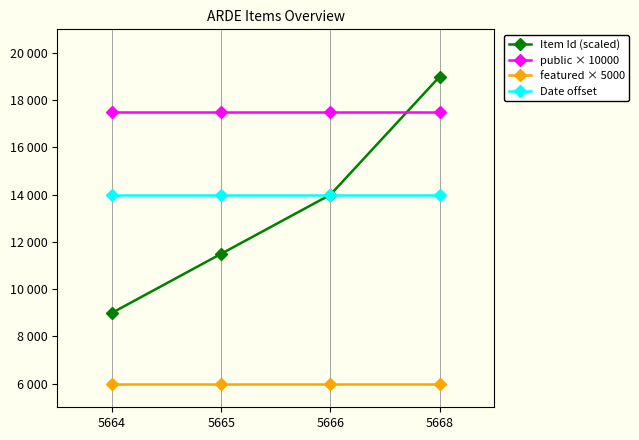

What are all the series names shown in the legend?

Item Id (scaled), public × 10000, featured × 5000, Date offset